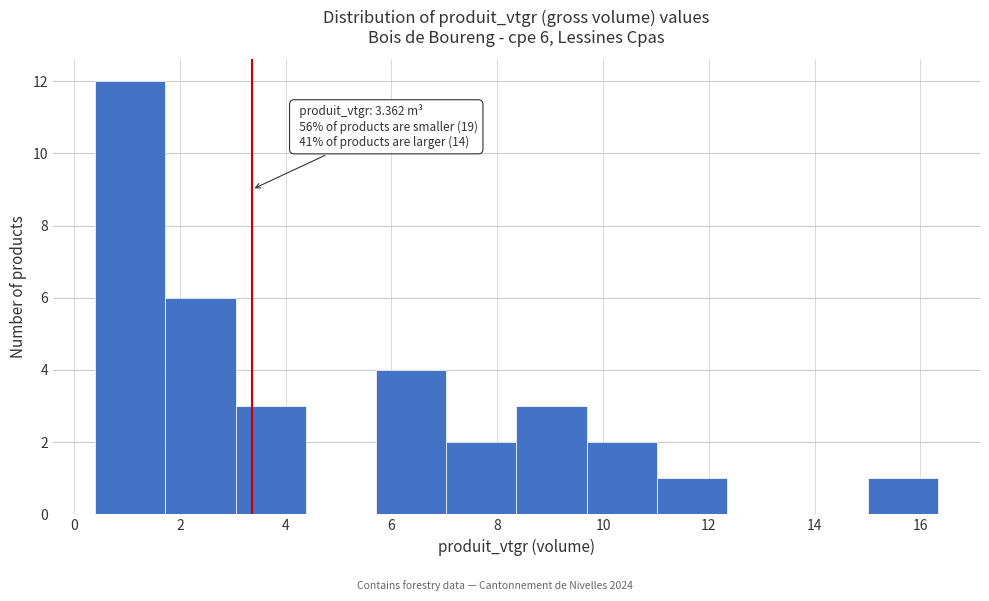

Which range on the x-axis has the tallest bar?

0.4 to 1.8